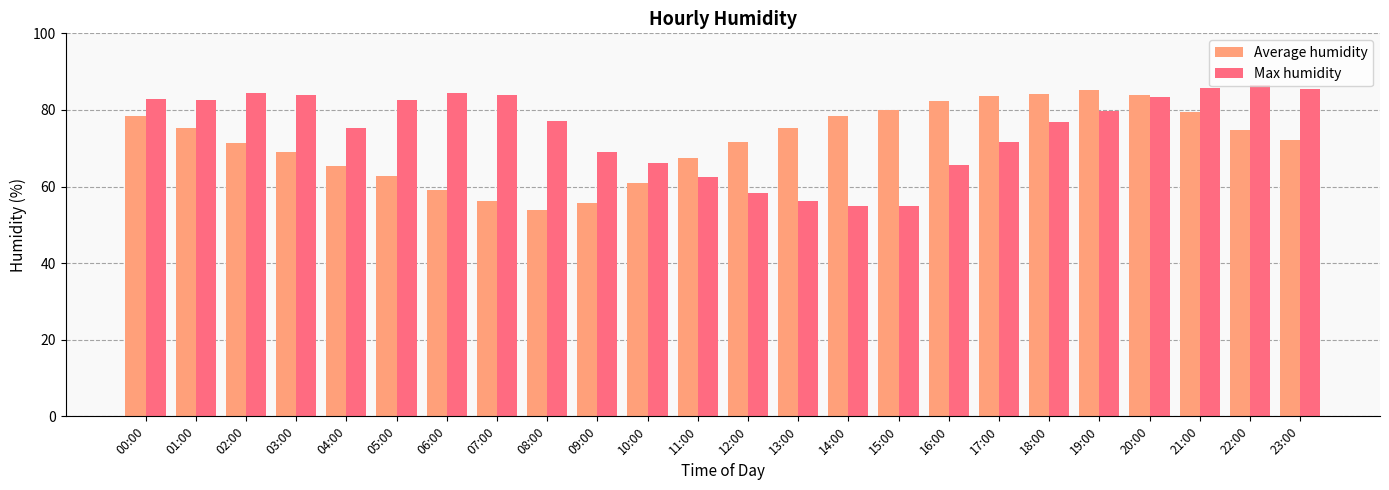

Is the value of Average humidity at 12:00 greater than the value of Max humidity at 06:00?

No